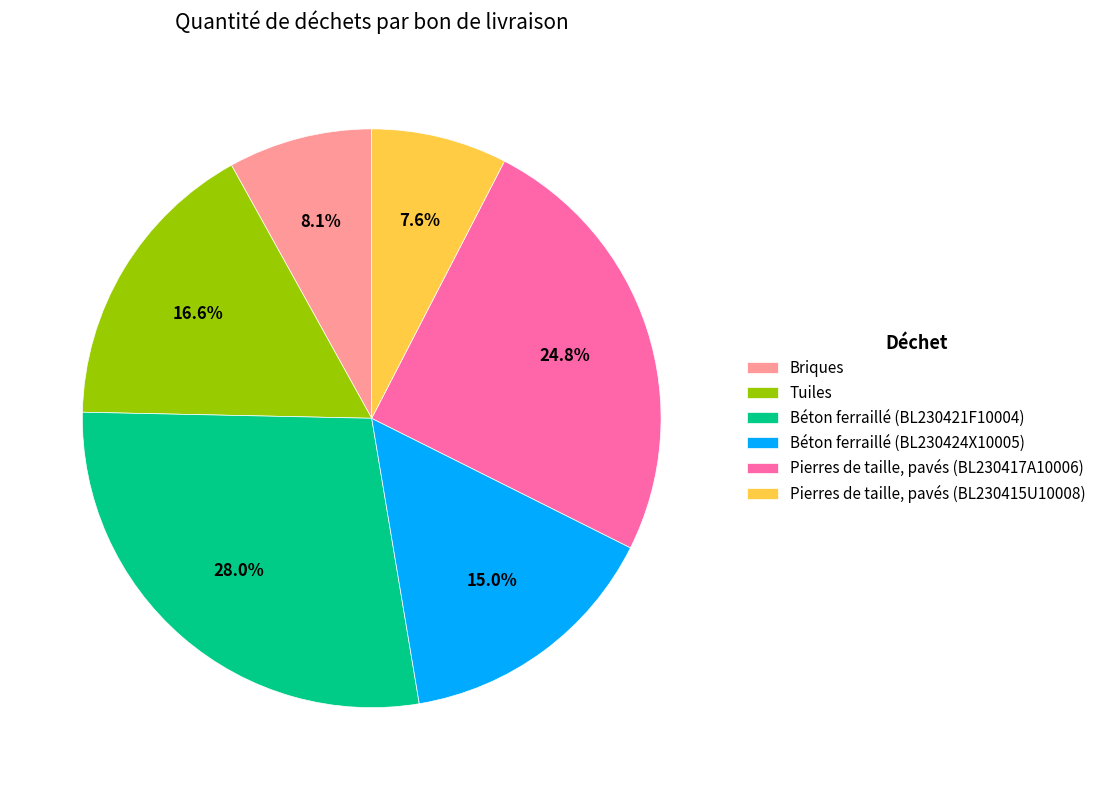

What portion of the pie excludes Tuiles?

83.4%